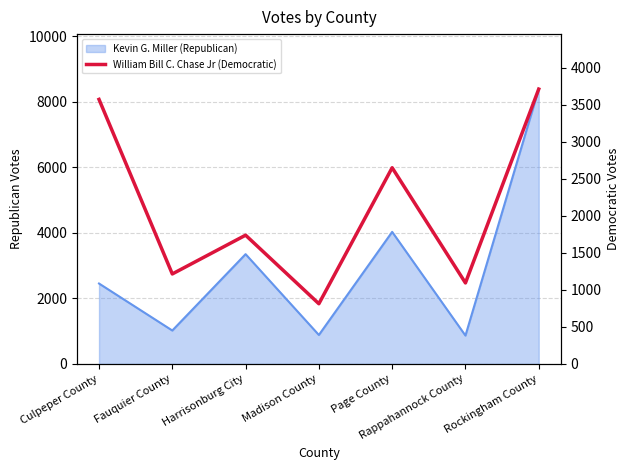

What is the label of the 2nd point from the right?

Rappahannock County